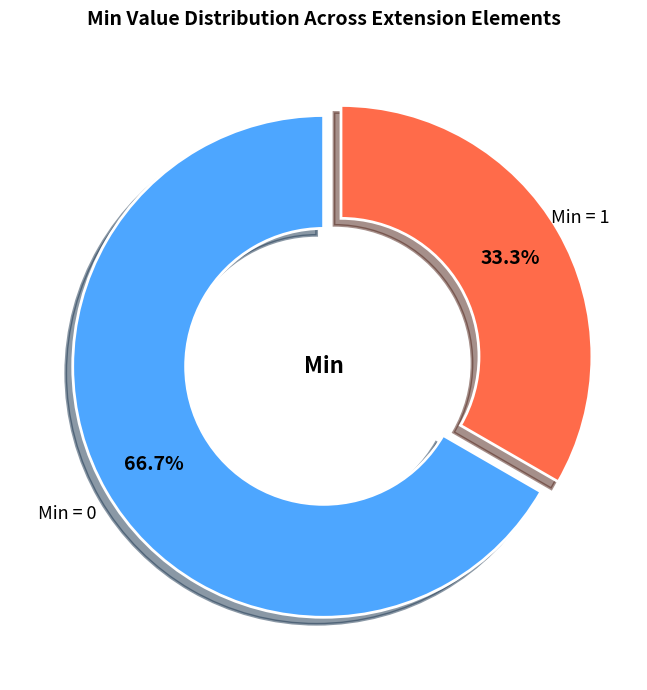

Is there any slice that represents more than half of the pie?

Yes